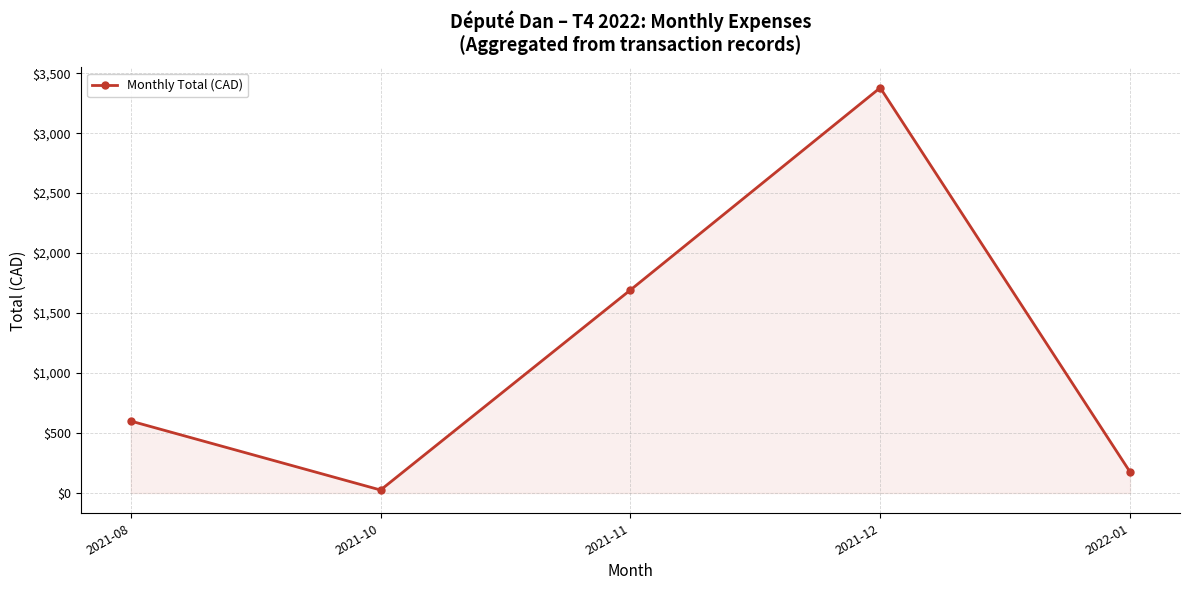

What is the value of the 1st point from the left?

600.0